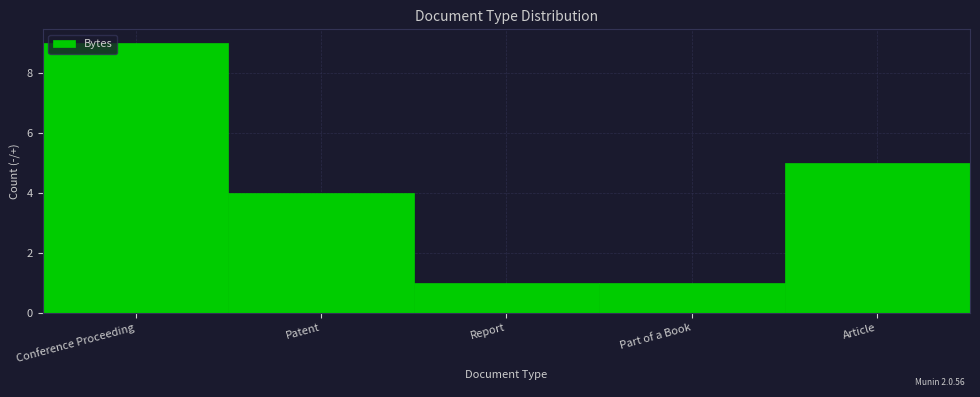

Reading left to right, transcribe all the data shown in this chart.

9	4	1	1	5